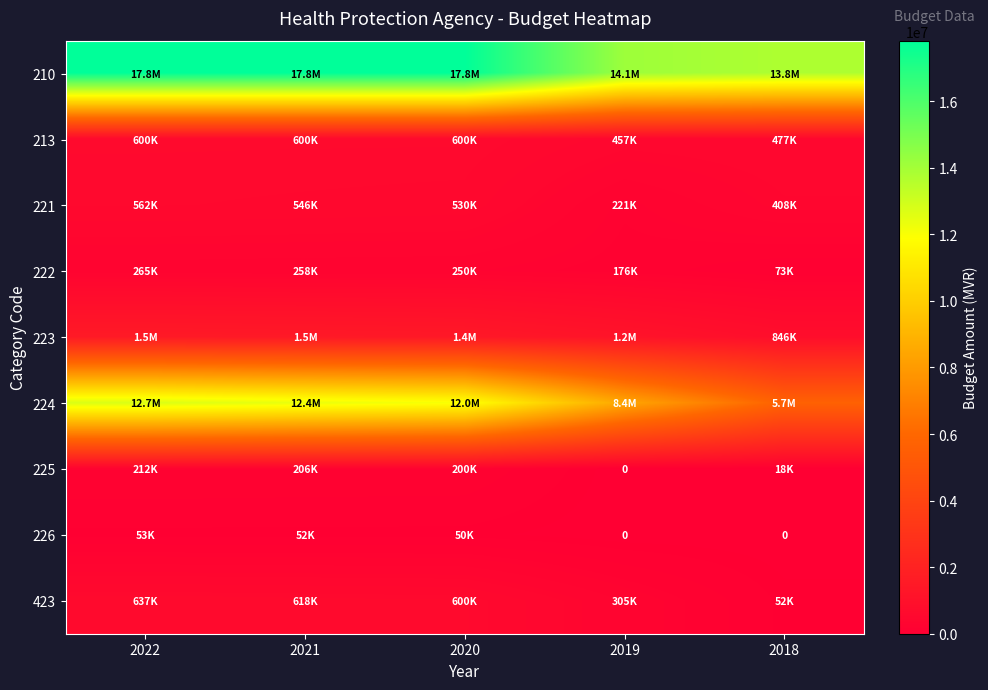

Which has a higher value, 2020 or 2021?

2020